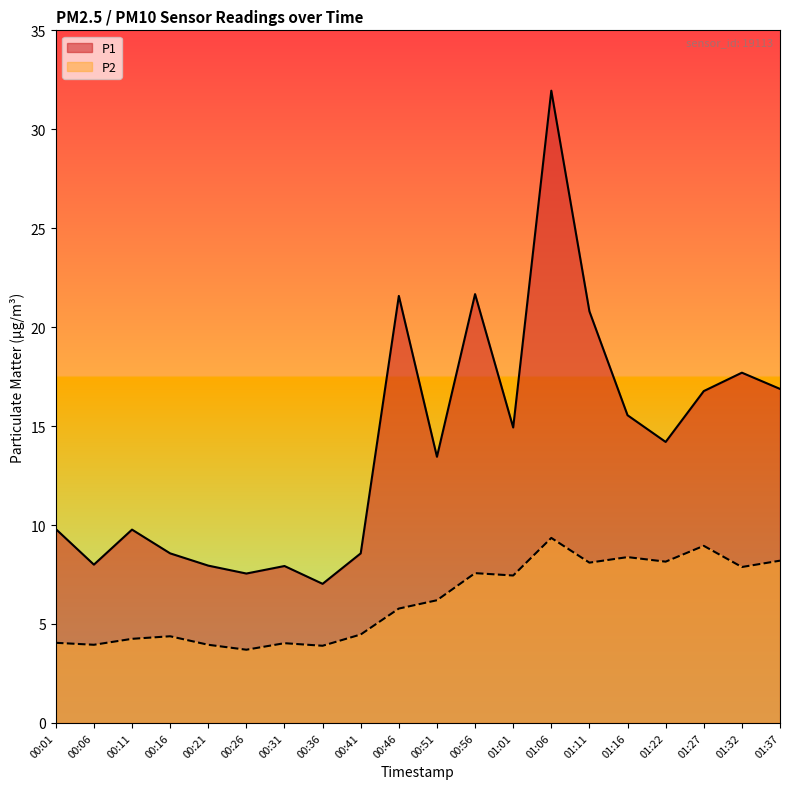

How many values in the P1 series exceed 14?

10